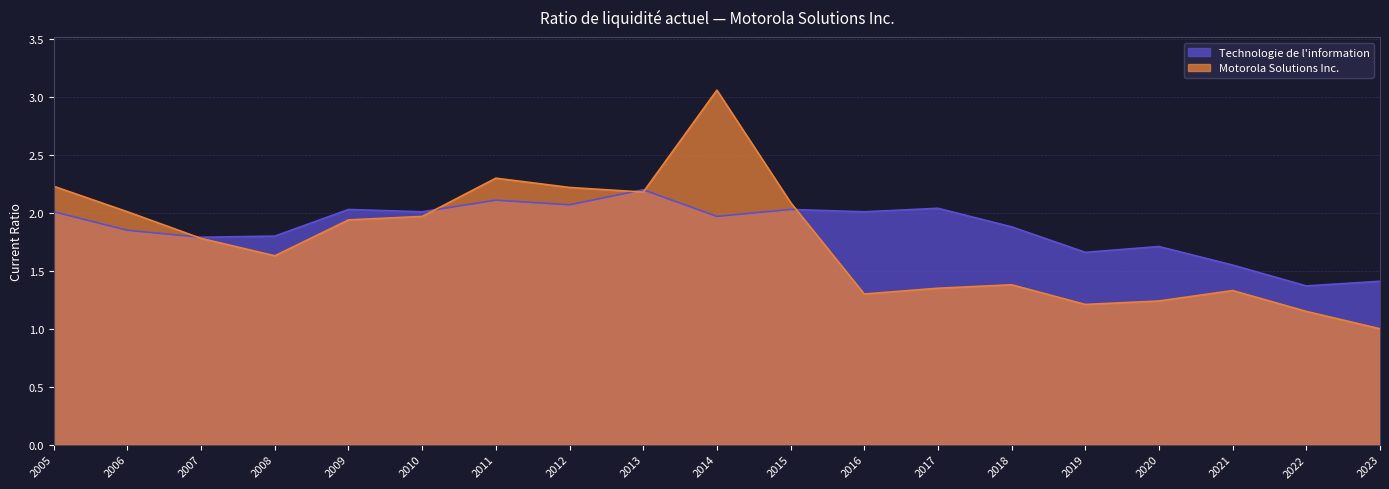

True or false: Technologie de l'information has more than 0 points higher than both neighbors.

True